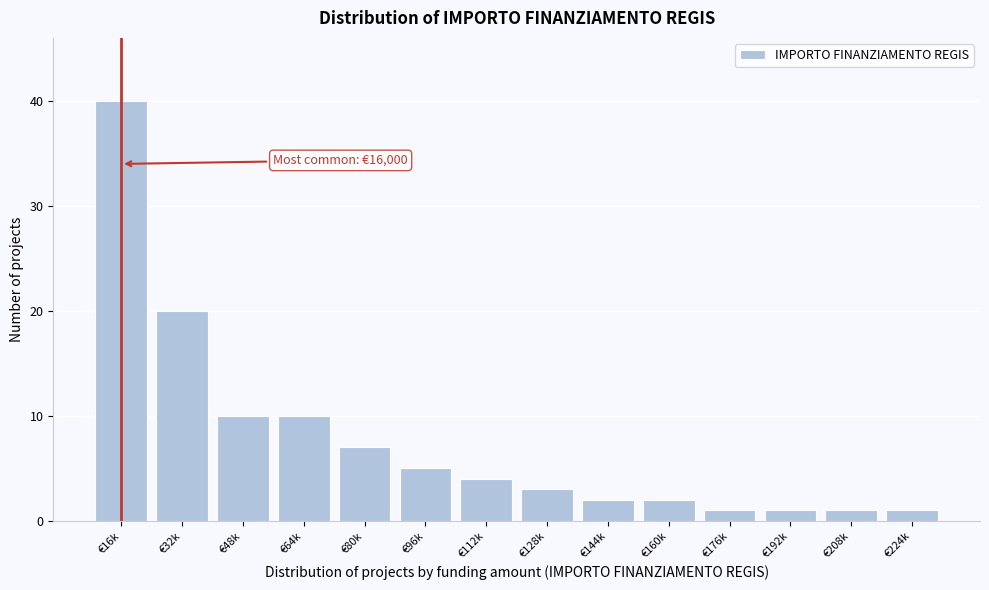

Reading left to right, list all the values displayed in this chart.

40	20	10	10	7	5	4	3	2	2	1	1	1	1